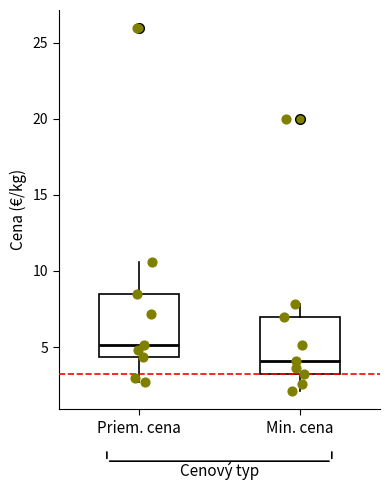

Where does the lower whisker of the box for Min. cena end on the y-axis? The values are not printed on the chart, so give them approximately, as read against the axis.

2.0